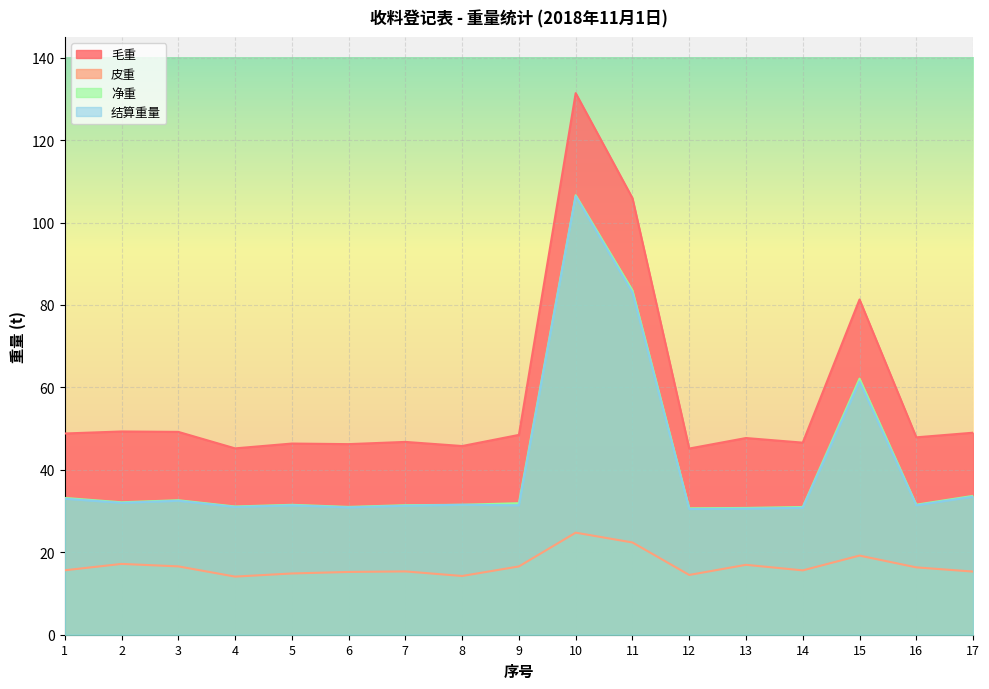

Where is the first local minimum for 毛重?

4